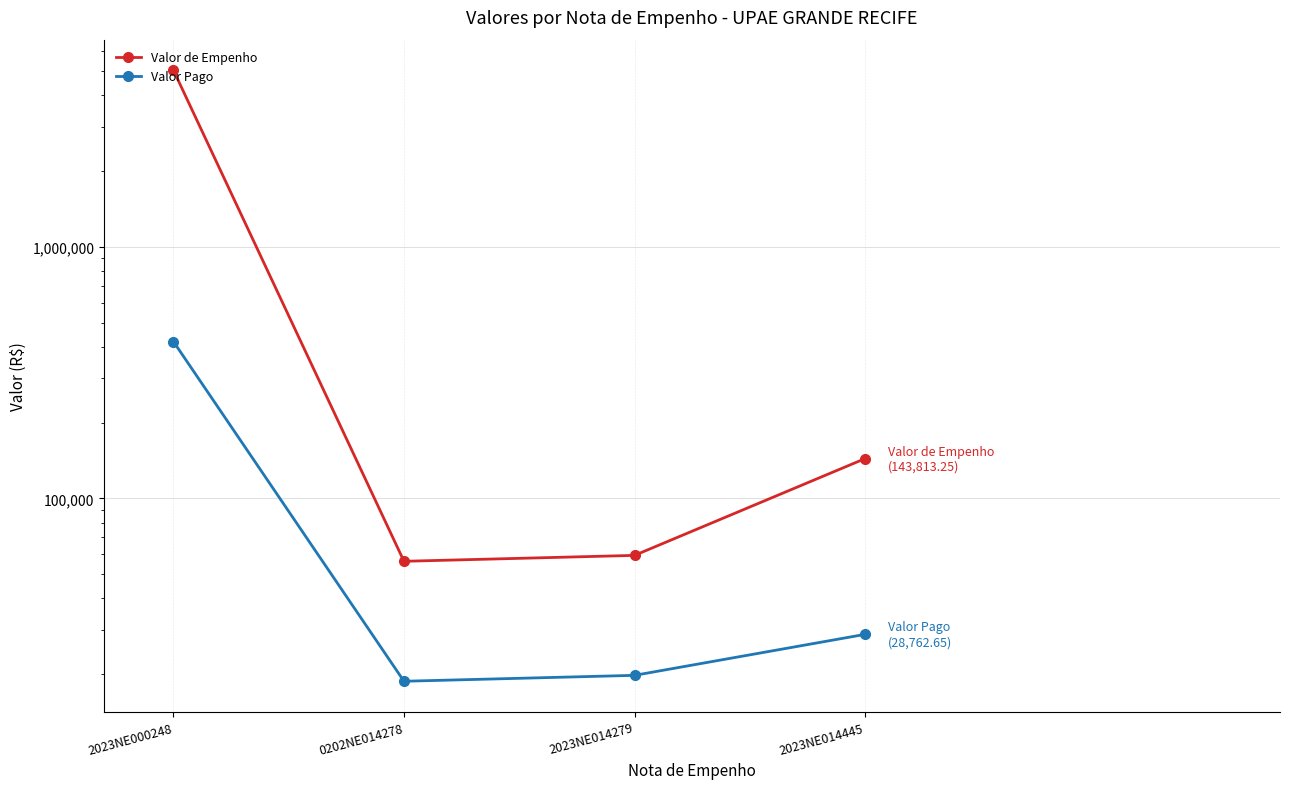

Reading right to left, list all the values displayed in this chart.

Valor de Empenho: 2023NE014445=143813.2	2023NE014279=59292.0	0202NE014278=56165.3	2023NE000248=5041714.3
Valor Pago: 2023NE014445=28762.7	2023NE014279=19764.0	0202NE014278=18721.8	2023NE000248=420142.9